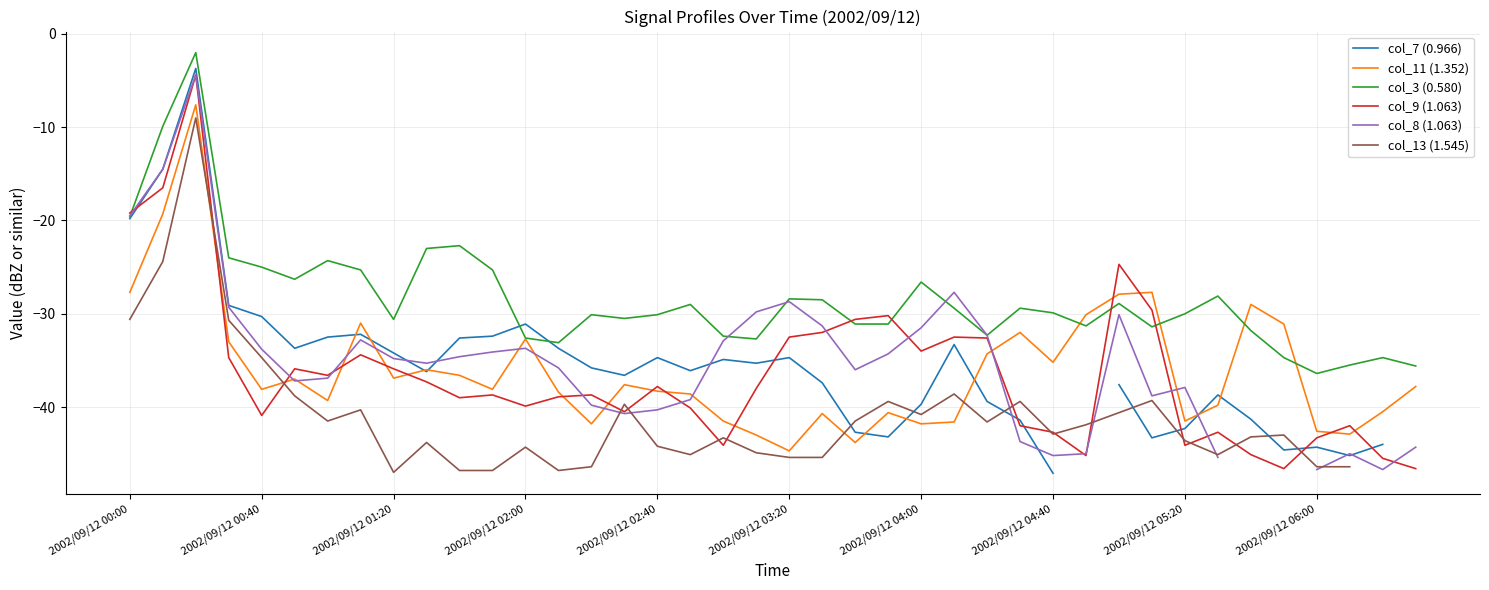

Rank the series by their maximum value, from lowest to highest.

col_13 (1.545), col_11 (1.352), col_9 (1.063), col_8 (1.063), col_7 (0.966), col_3 (0.580)